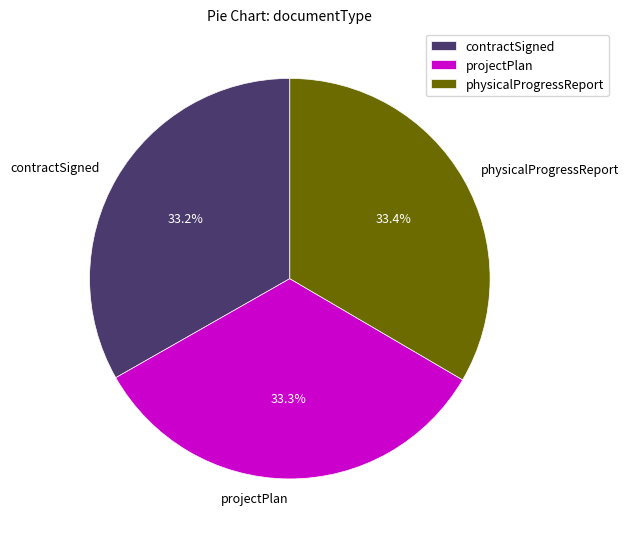

To the nearest percent, what percentage of the pie is projectPlan?

33%